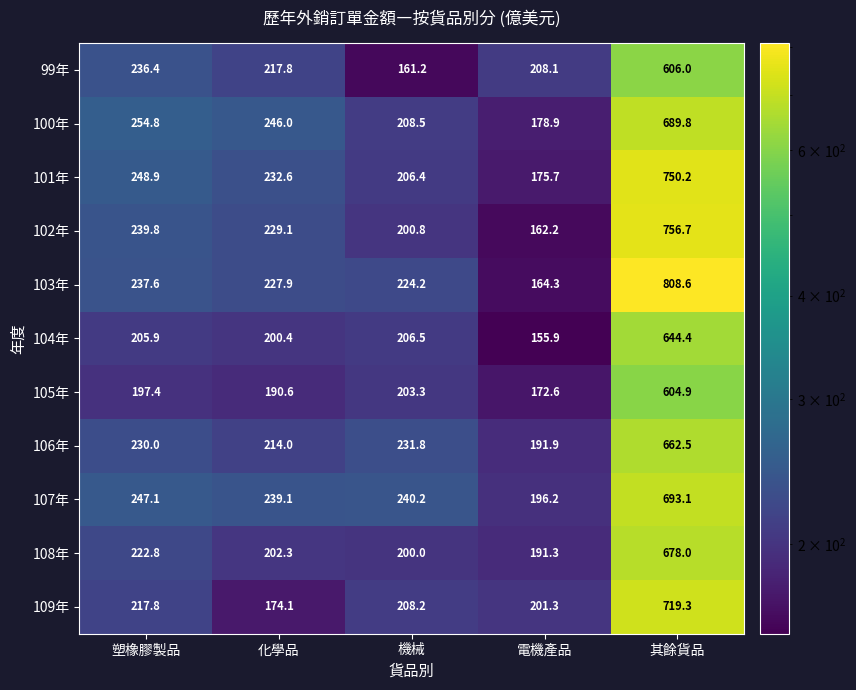

Rank the categories by 102年 value from highest to lowest.

其餘貨品, 塑橡膠製品, 化學品, 機械, 電機產品